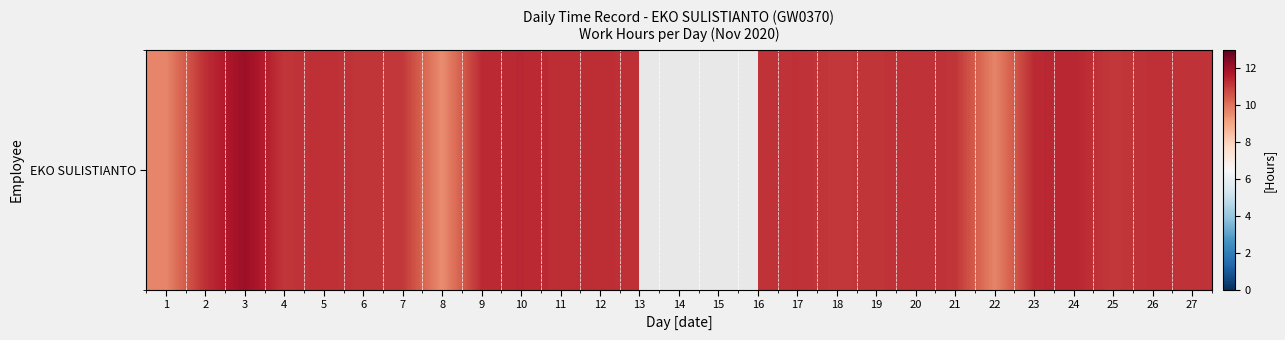

What is the difference between the second highest and minimum values?

1.8